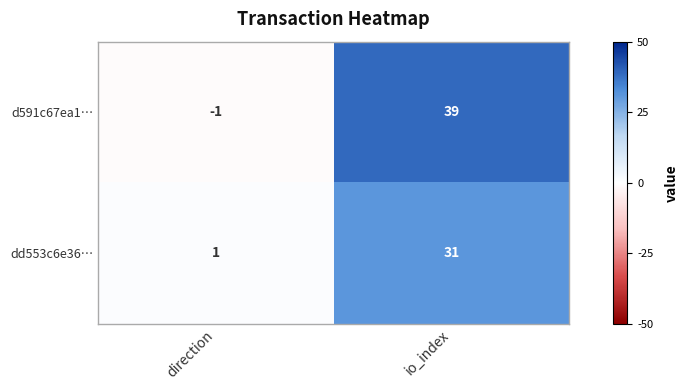

List the series in order of their peak value, highest first.

d591c67ea1…, dd553c6e36…